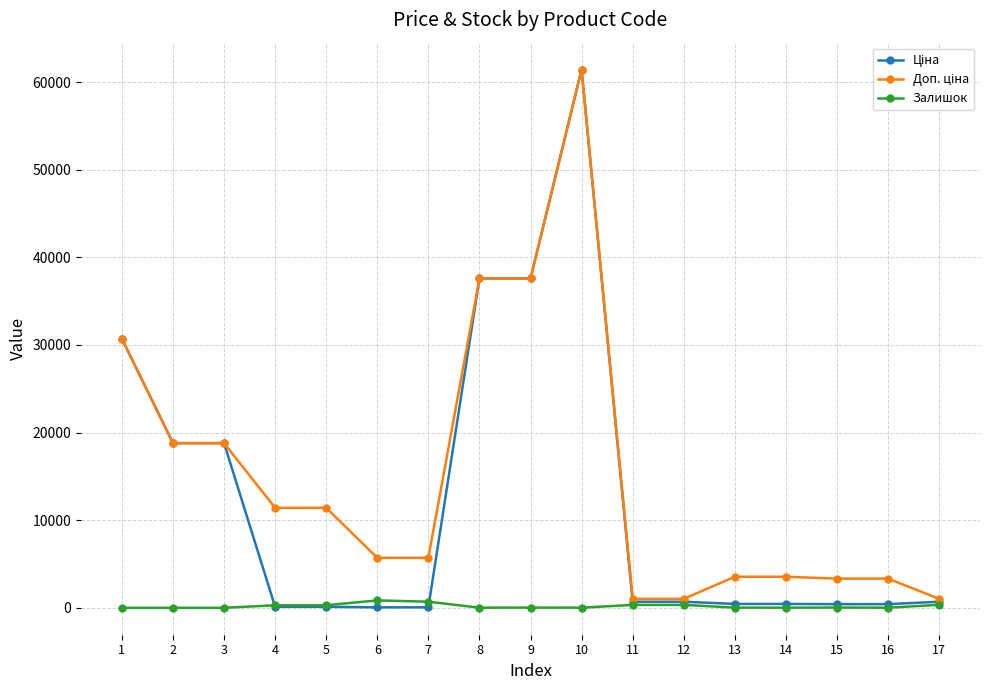

What is the maximum value shown in the chart?

61434.3